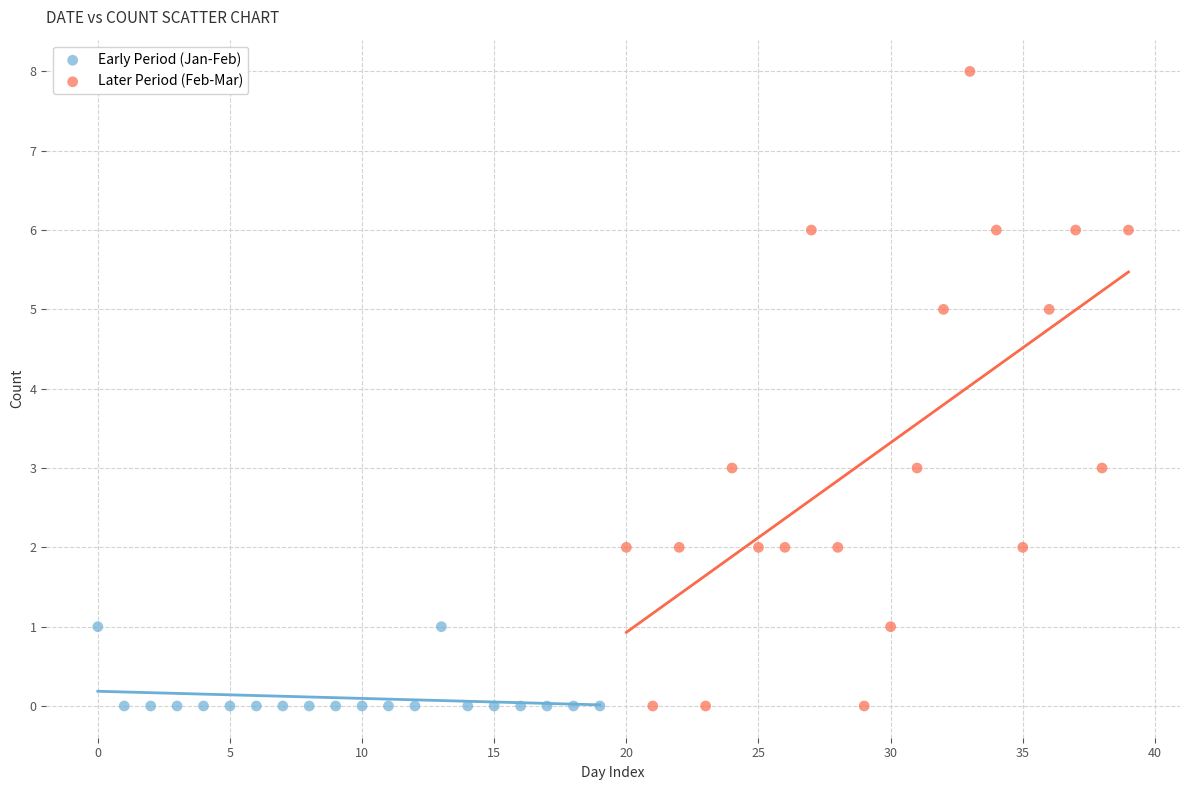

Which series reaches the maximum Y coordinate?

Later Period (Feb-Mar)